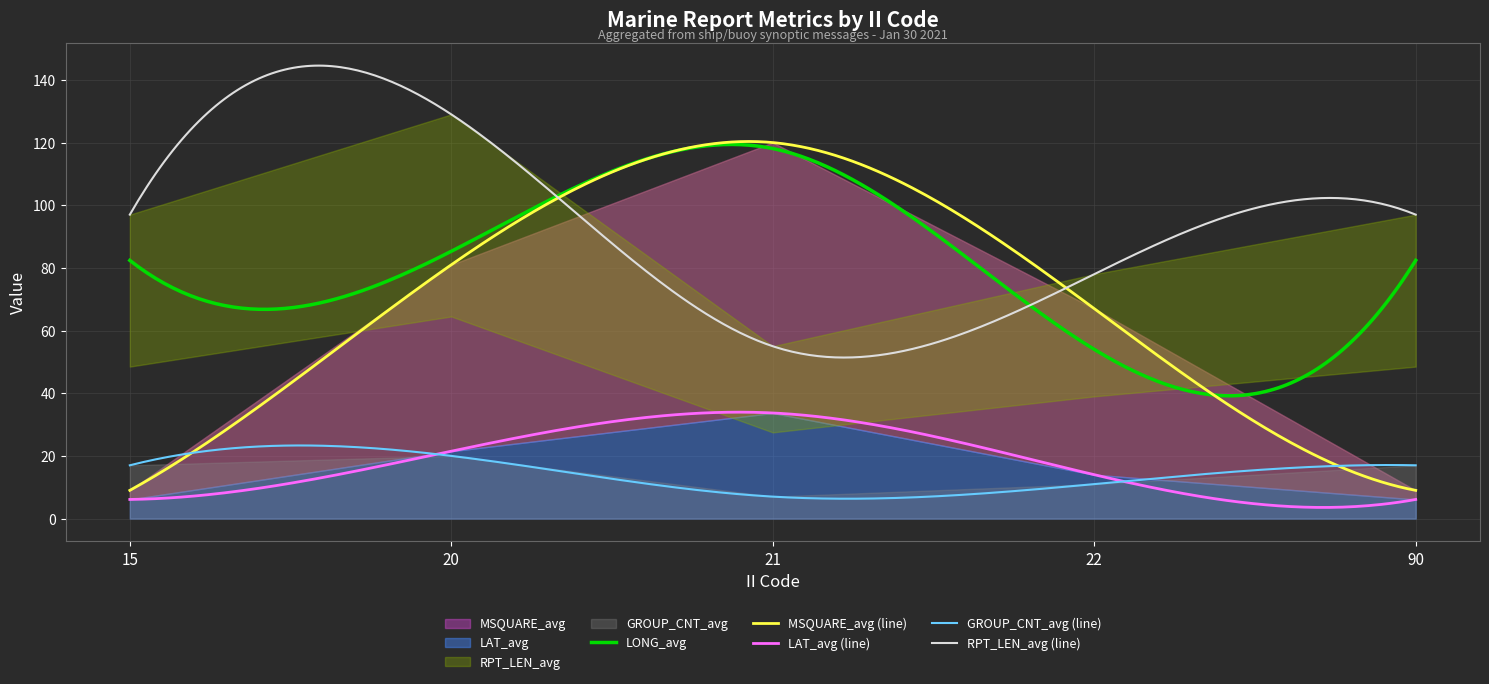

True or false: LAT_avg (line) and LONG_avg cross at least once.

False